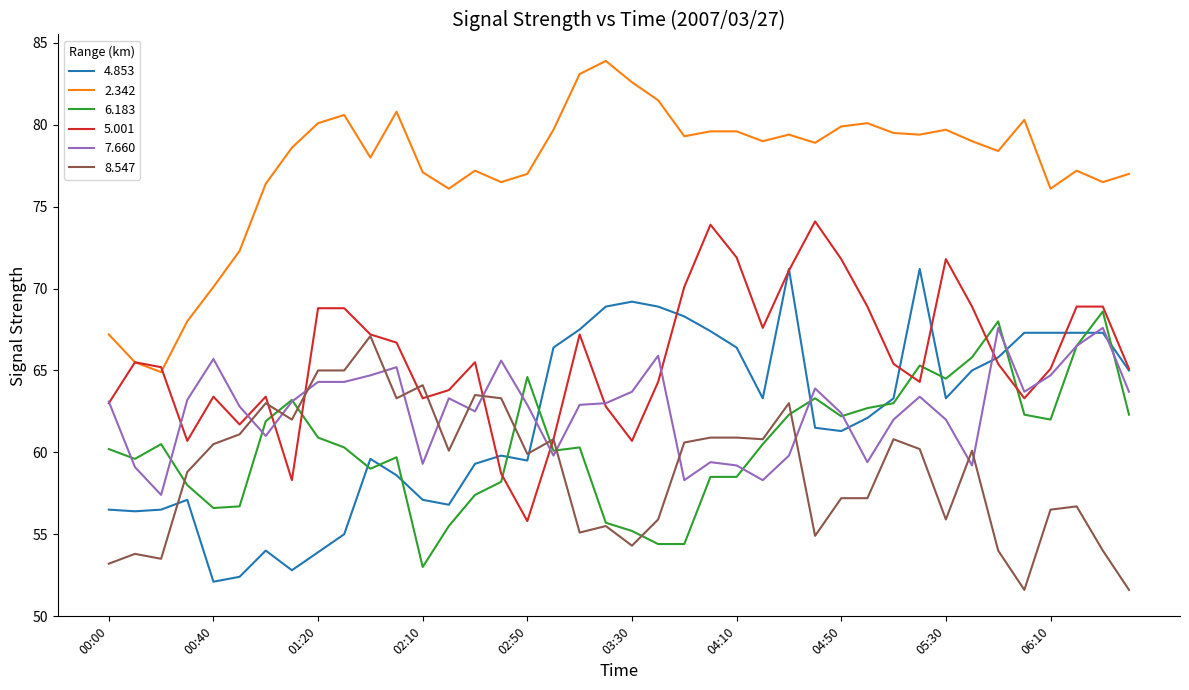

What is the greatest value displayed?

83.9